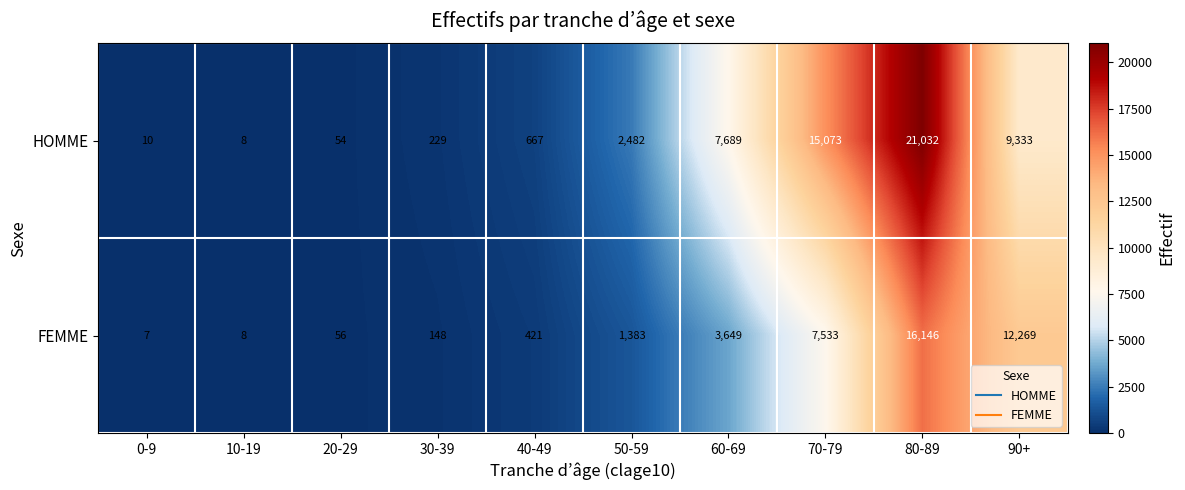

The value of HOMME at 20-29 is 30. True or false?

False